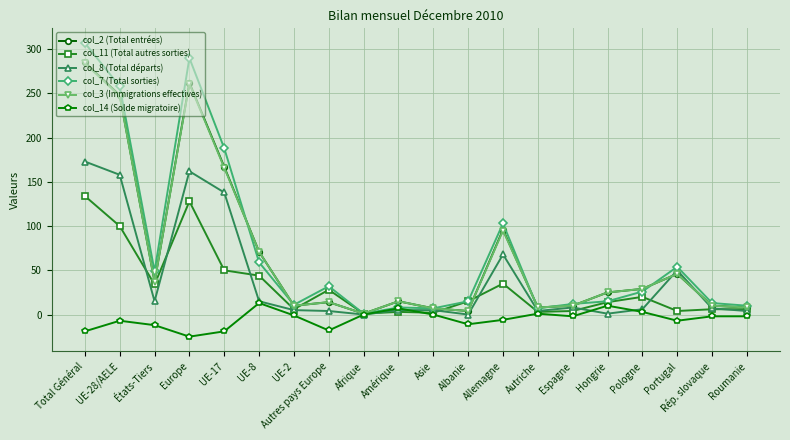

Between Allemagne and Portugal, which series saw the biggest shift?

col_2 (Total entrées)